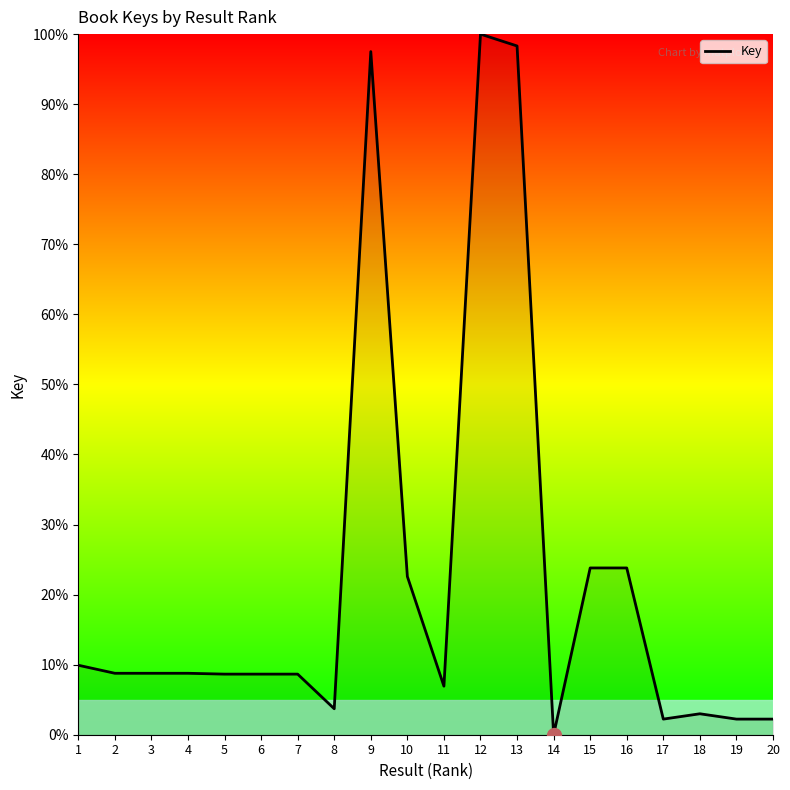

What is the greatest value displayed?

100.0